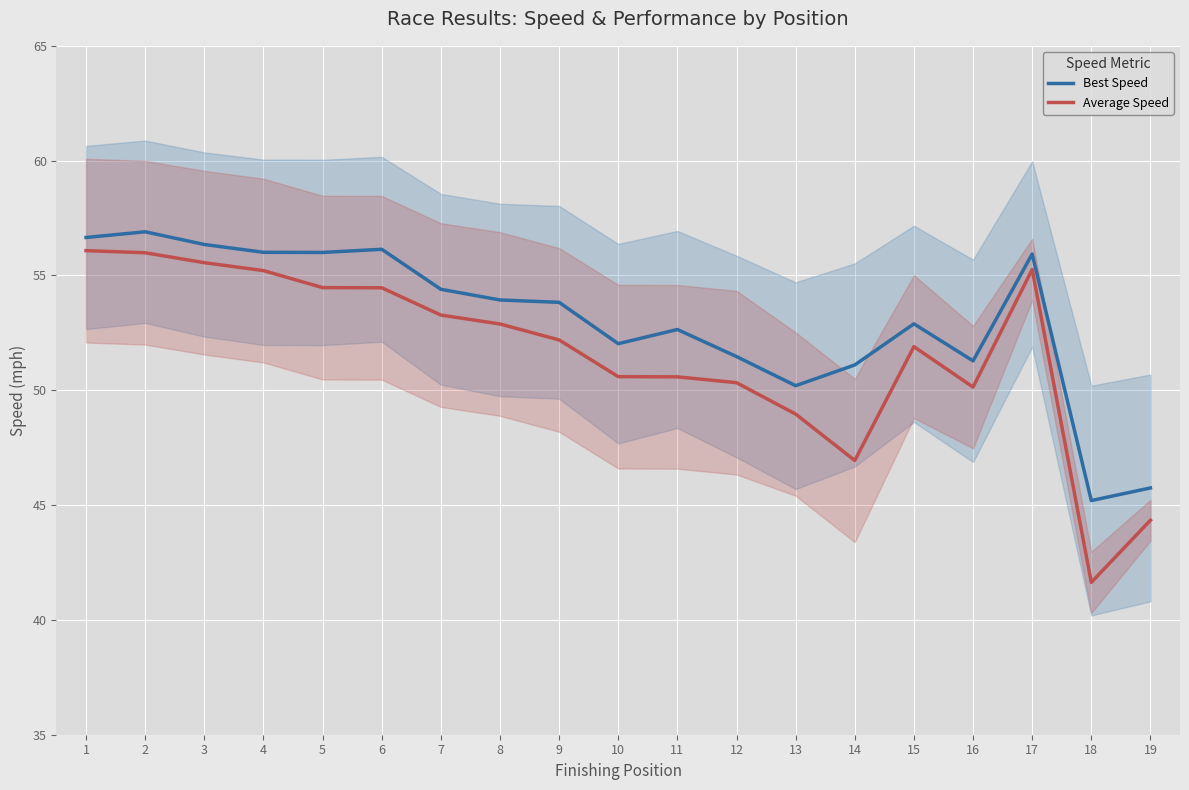

How many values in the Best Speed series exceed 53?

10